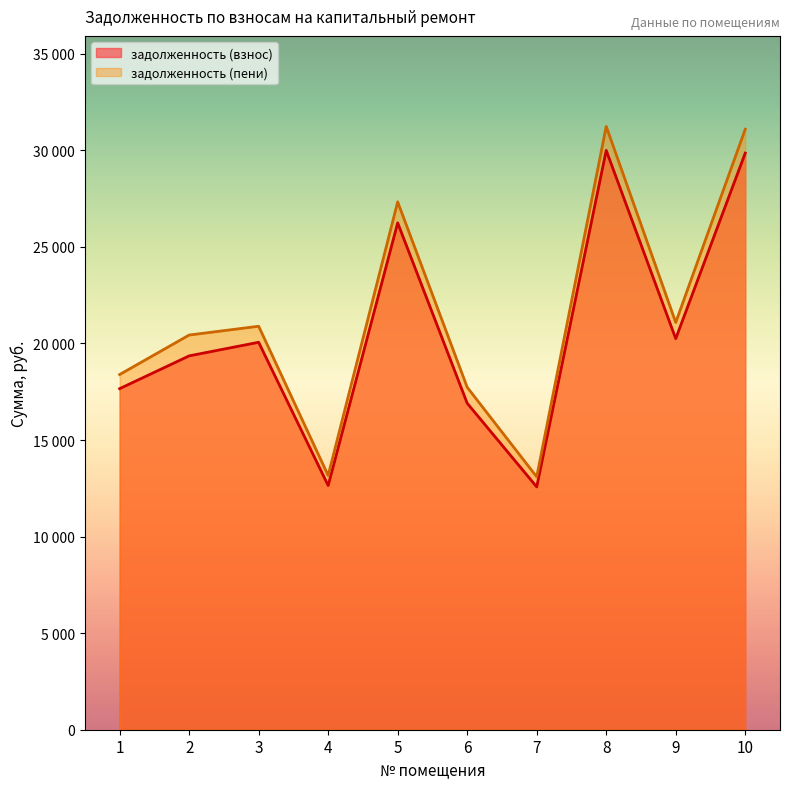

True or false: задолженность (пени) and задолженность (взнос) cross at least once.

False